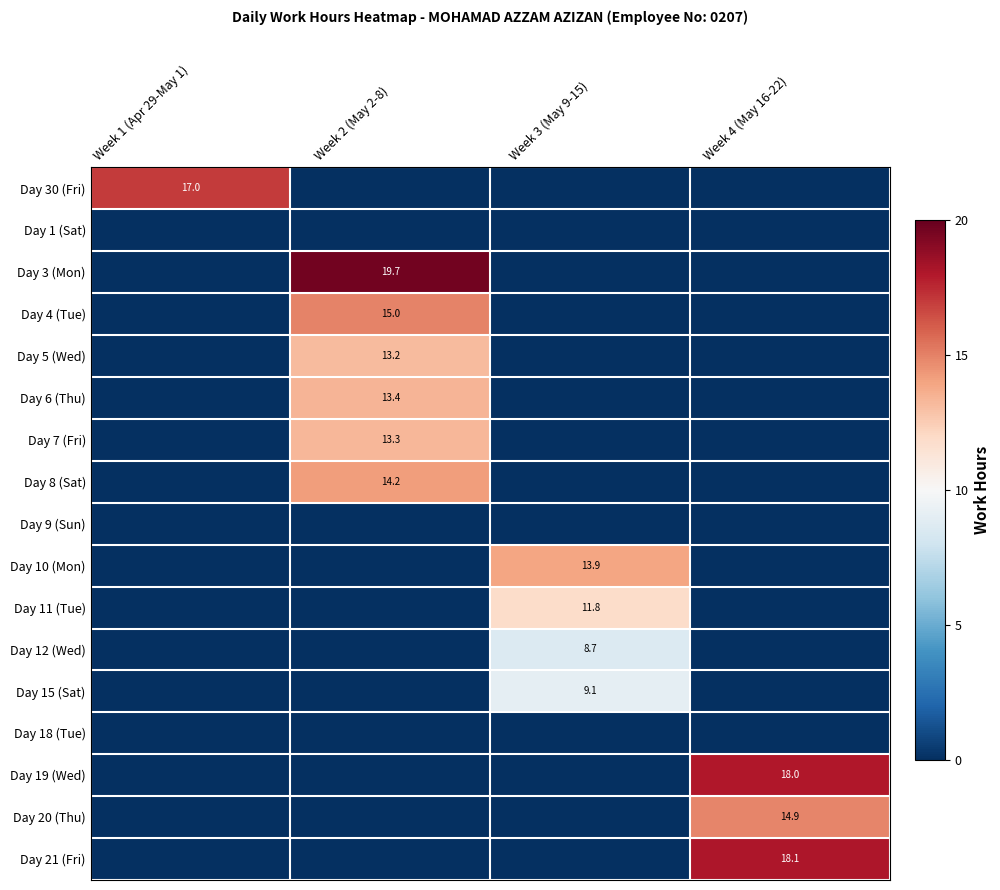

True or false: Day 6 (Thu) has a value of 5.0 at Week 2 (May 2-8).

False